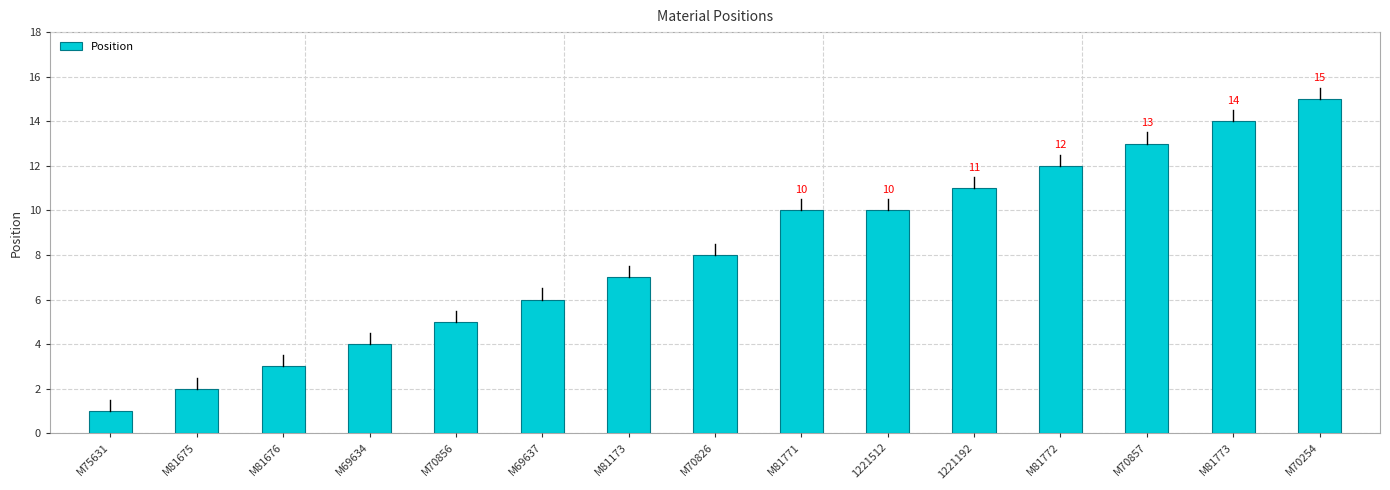

What is the value of the 13th bar from the left?

13